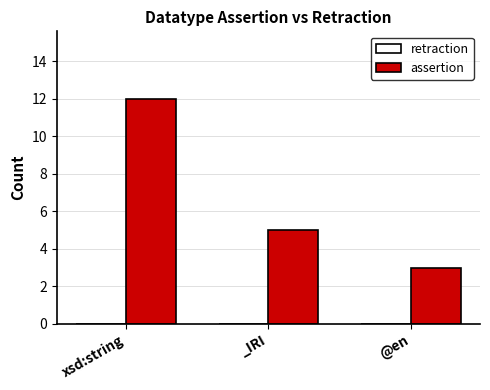

At which category does the chart reach its peak across all series?

xsd:string